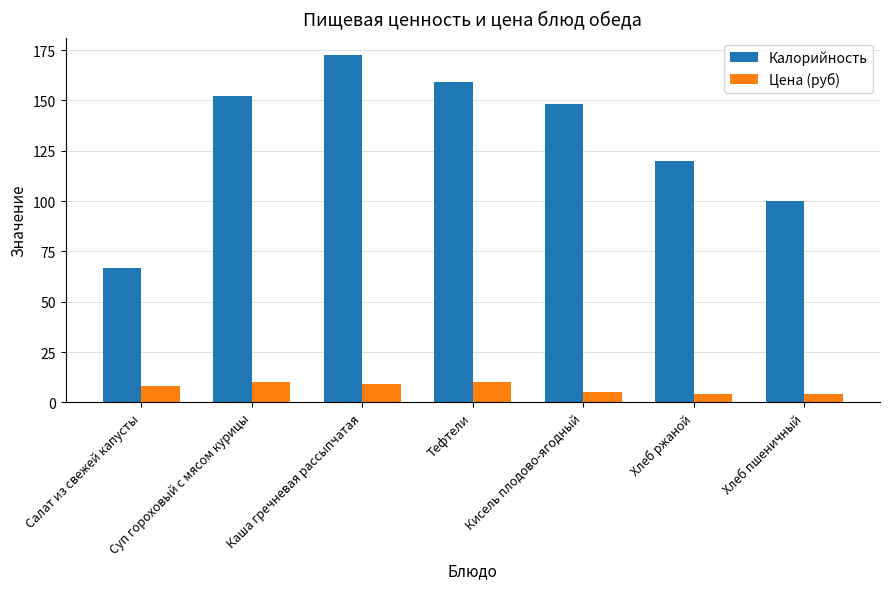

List the series in order of their overall mean, lowest first.

Цена (руб), Калорийность